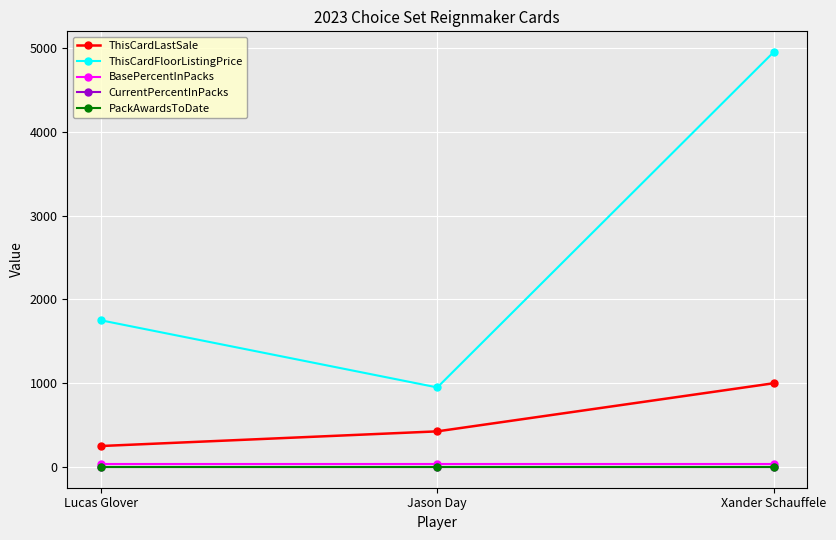

The BasePercentInPacks series shows 33.3 at Xander Schauffele. True or false?

True